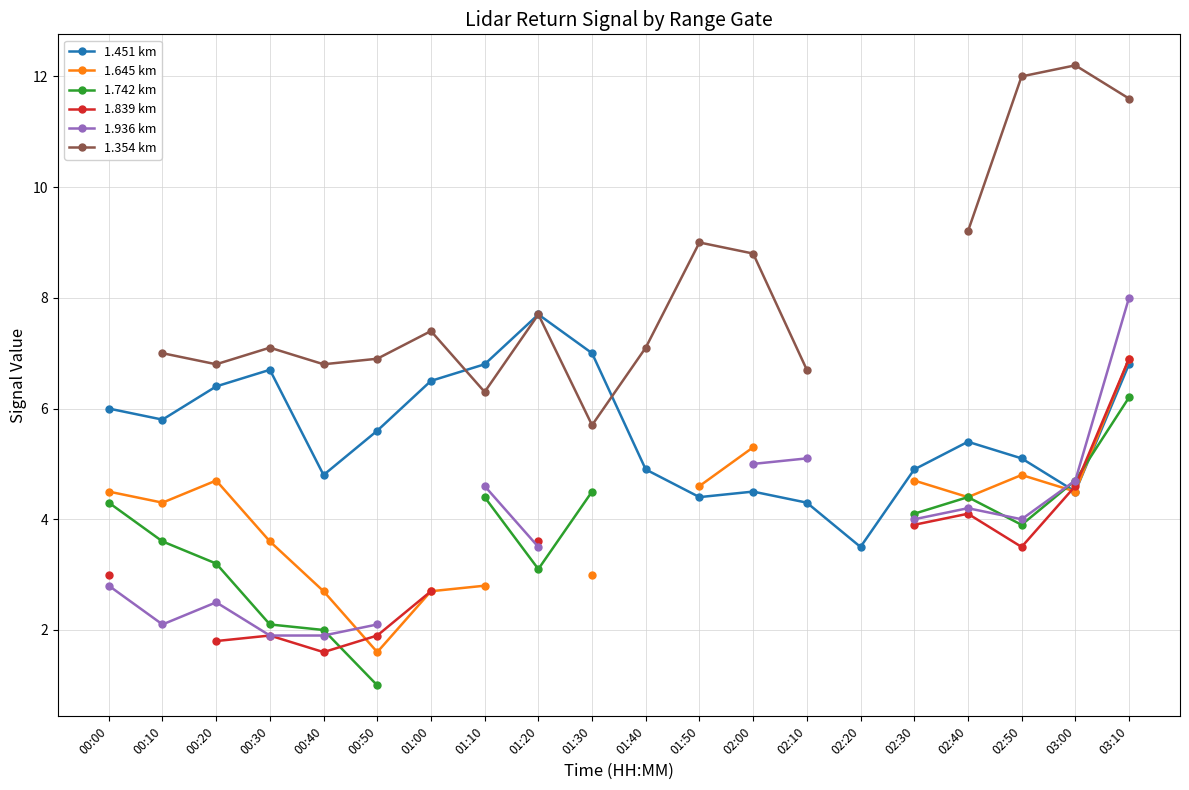

How many lines are shown in the chart?

6